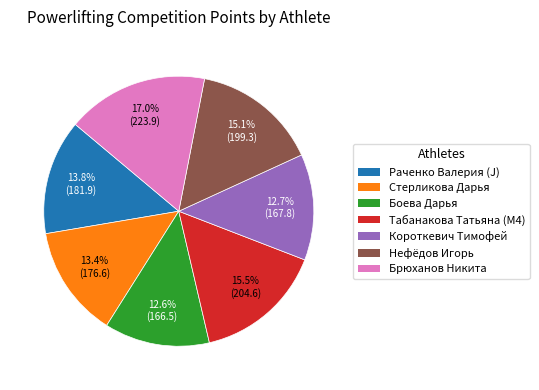

To the nearest percent, what is the combined percentage of Табанакова Татьяна (M4) and Нефёдов Игорь?

31%